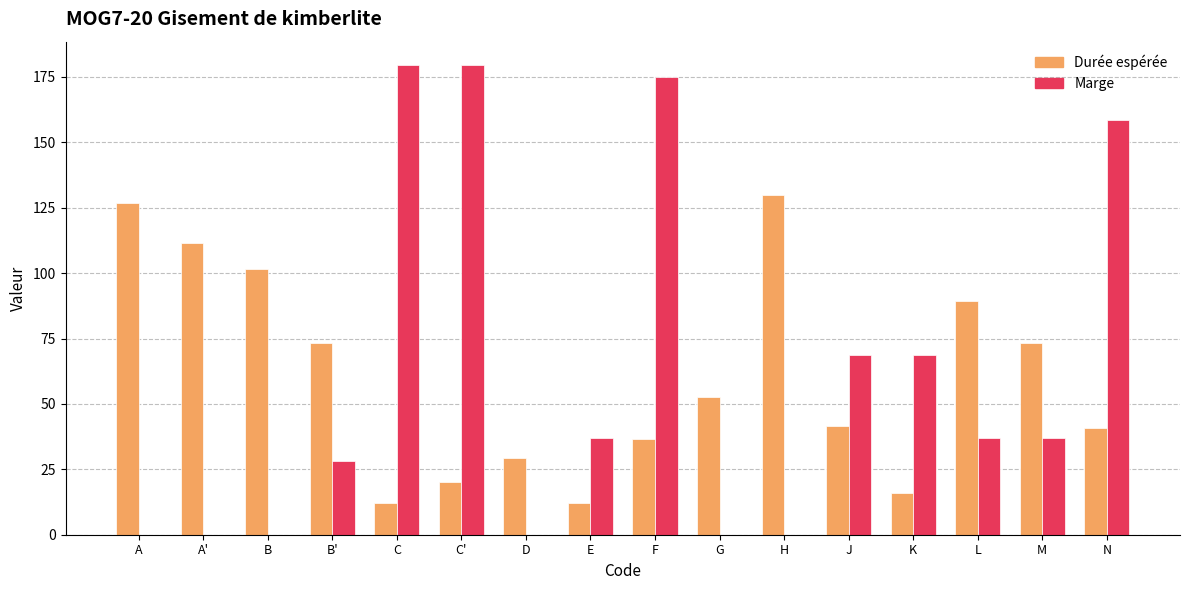

True or false: Marge has a value of 0.0 at D.

True